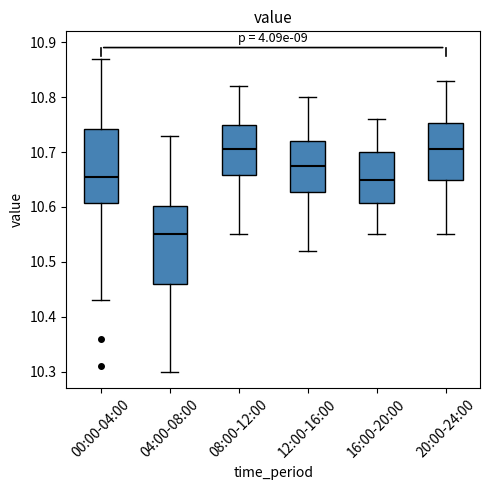

Where is the upper edge of the box for 08:00-12:00 on the y-axis? The values are not printed on the chart, so give them approximately, as read against the axis.

10.75